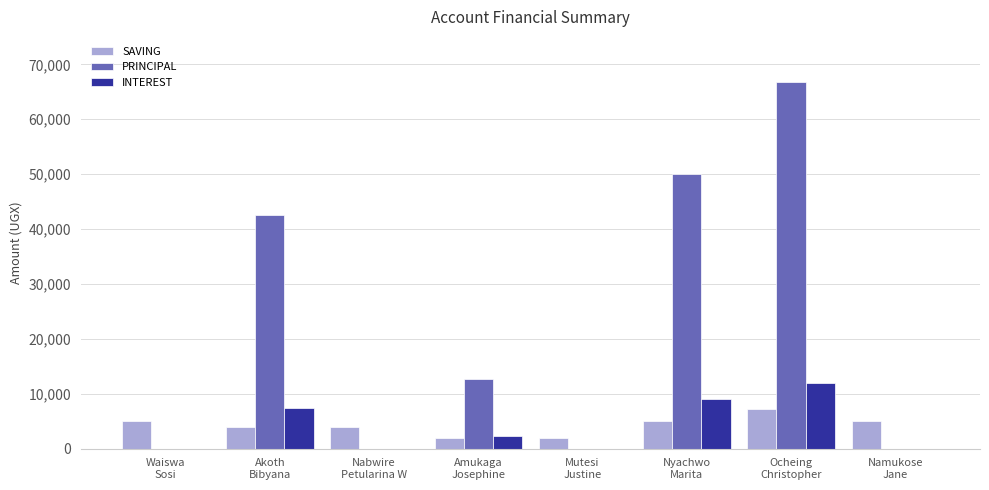

What is the sum of all SAVING values?

34200